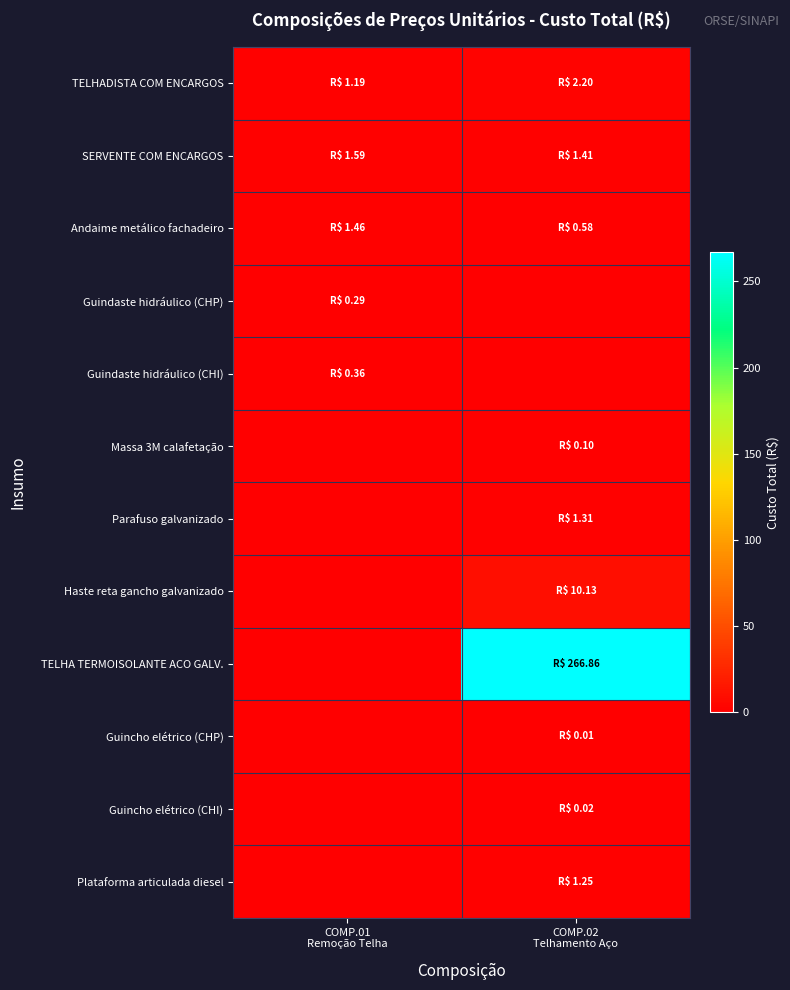

Reading left to right, extract all data points from this chart.

TELHADISTA COM ENCARGOS: COMP.01
Remoção Telha=1.2	COMP.02
Telhamento Aço=2.2
SERVENTE COM ENCARGOS: COMP.01
Remoção Telha=1.6	COMP.02
Telhamento Aço=1.4
Andaime metálico fachadeiro: COMP.01
Remoção Telha=1.5	COMP.02
Telhamento Aço=0.6
Guindaste hidráulico (CHP): COMP.01
Remoção Telha=0.3	COMP.02
Telhamento Aço=0.0
Guindaste hidráulico (CHI): COMP.01
Remoção Telha=0.4	COMP.02
Telhamento Aço=0.0
Massa 3M calafetação: COMP.01
Remoção Telha=0.0	COMP.02
Telhamento Aço=0.1
Parafuso galvanizado: COMP.01
Remoção Telha=0.0	COMP.02
Telhamento Aço=1.3
Haste reta gancho galvanizado: COMP.01
Remoção Telha=0.0	COMP.02
Telhamento Aço=10.1
TELHA TERMOISOLANTE ACO GALV.: COMP.01
Remoção Telha=0.0	COMP.02
Telhamento Aço=266.9
Guincho elétrico (CHP): COMP.01
Remoção Telha=0.0	COMP.02
Telhamento Aço=0.0
Guincho elétrico (CHI): COMP.01
Remoção Telha=0.0	COMP.02
Telhamento Aço=0.0
Plataforma articulada diesel: COMP.01
Remoção Telha=0.0	COMP.02
Telhamento Aço=1.2